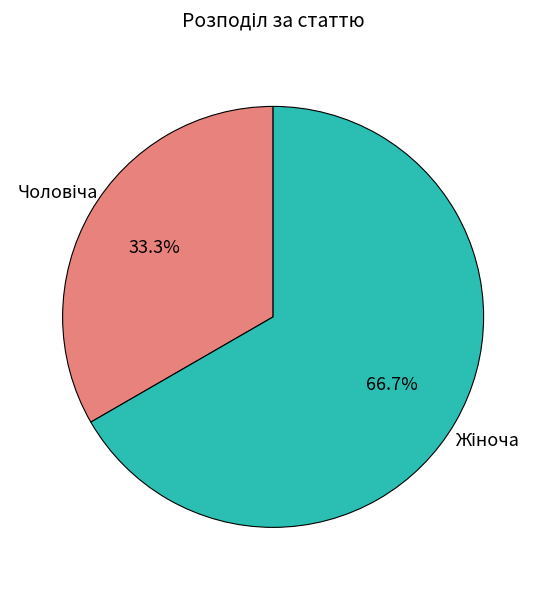

Does any single category account for the majority?

Yes